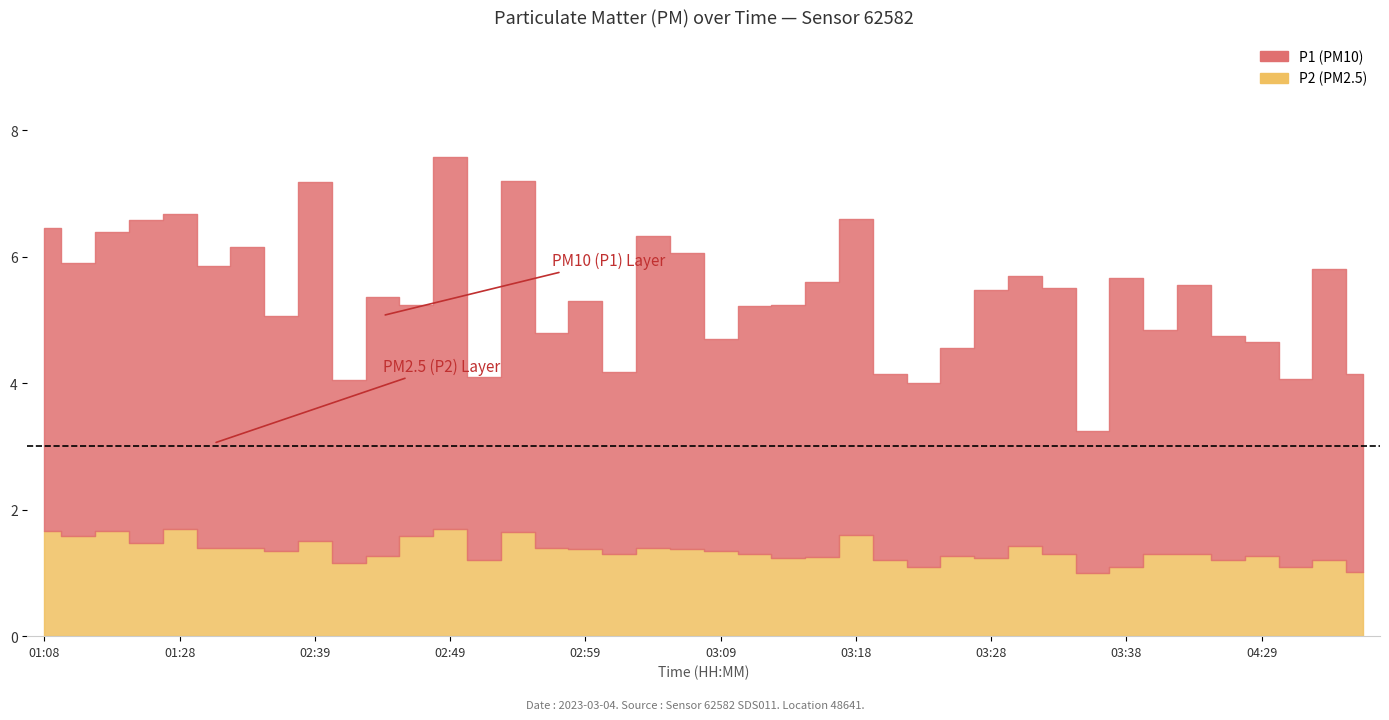

What is the difference between the second highest and second lowest values in the P1 series?

2.8